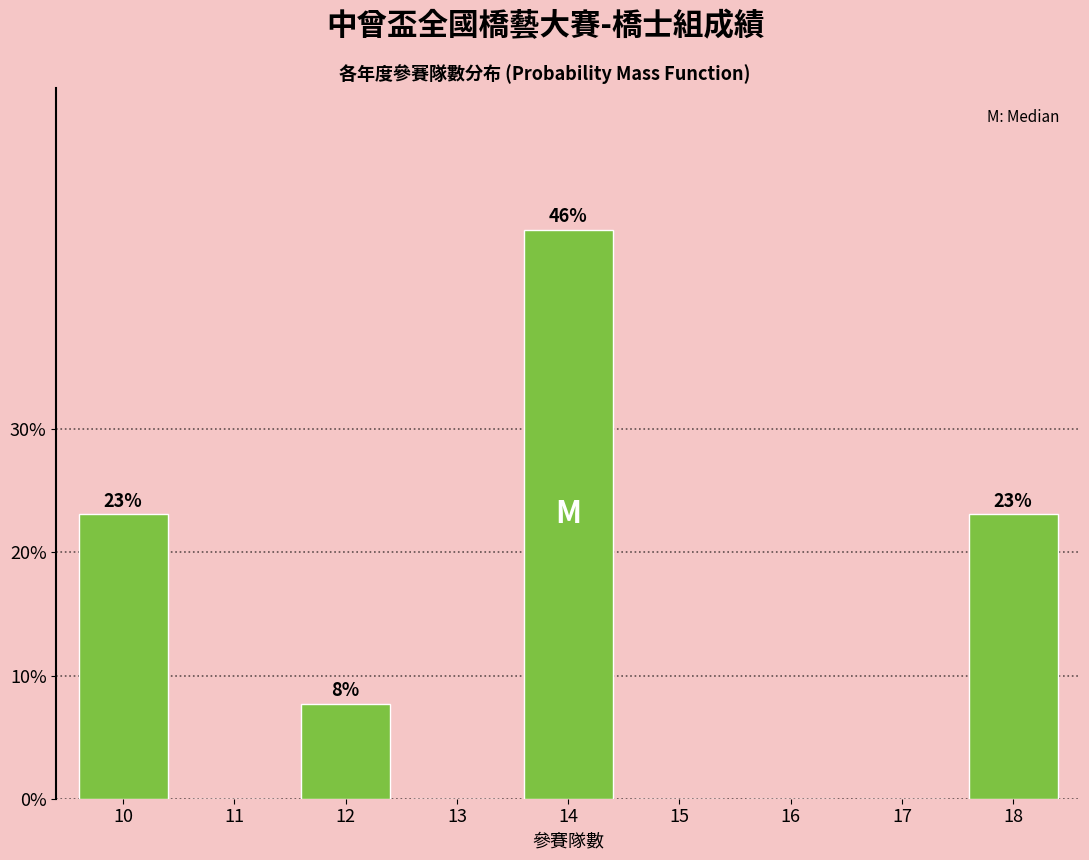

Reading left to right, list all the values displayed in this chart.

10=23.1	11=0.0	12=7.7	13=0.0	14=46.2	15=0.0	16=0.0	17=0.0	18=23.1